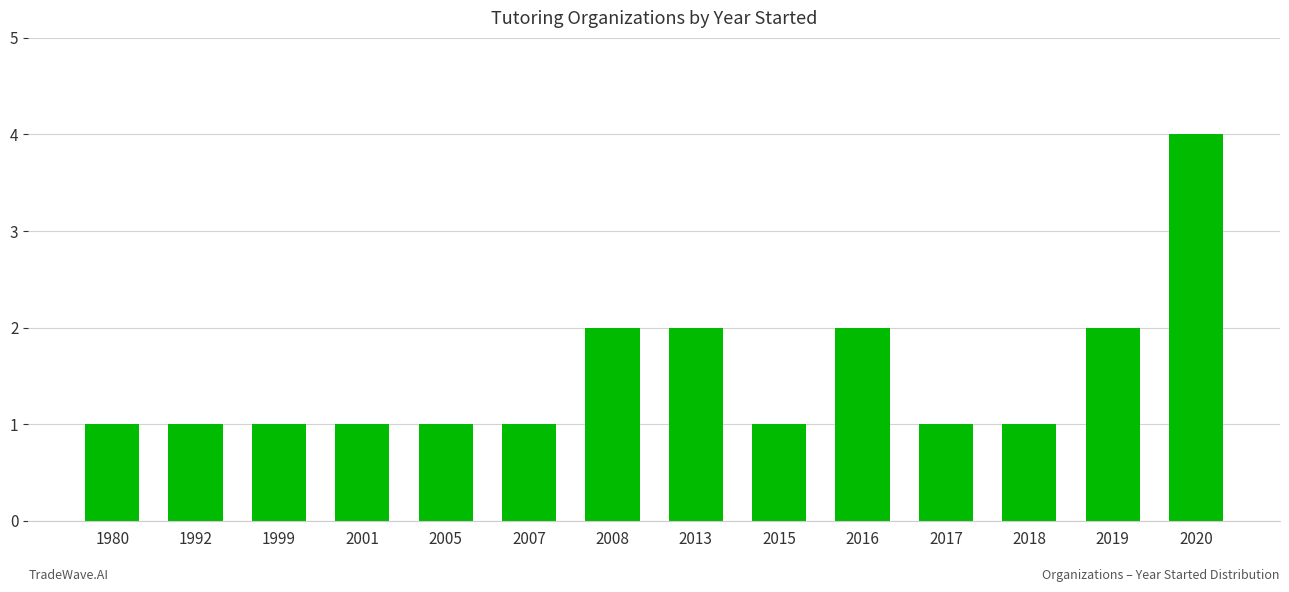

Is it true that the value at 2007 is 2?

False